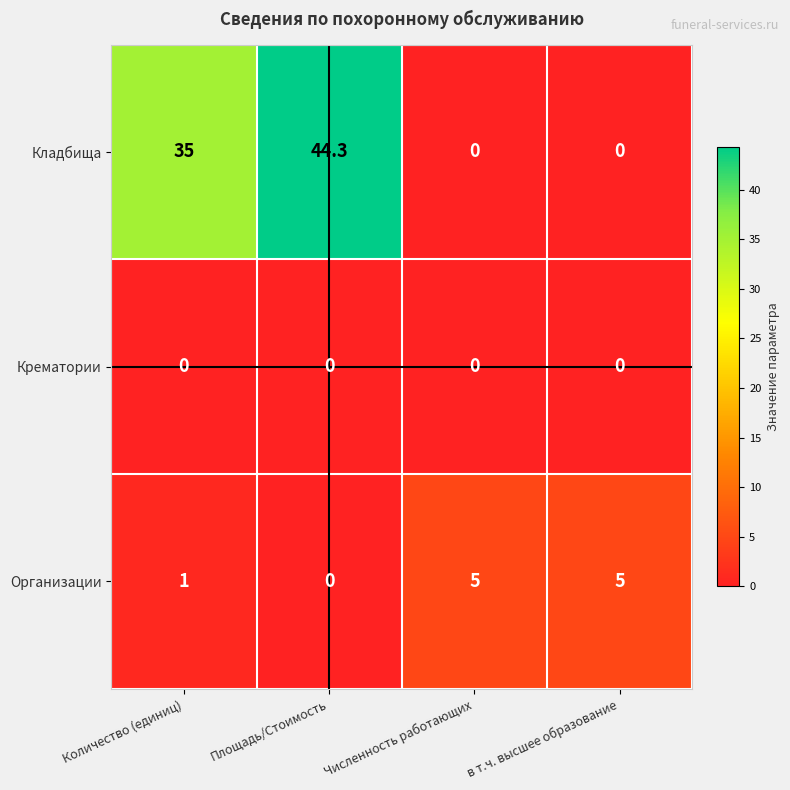

Which series has the largest range (max minus min)?

Кладбища